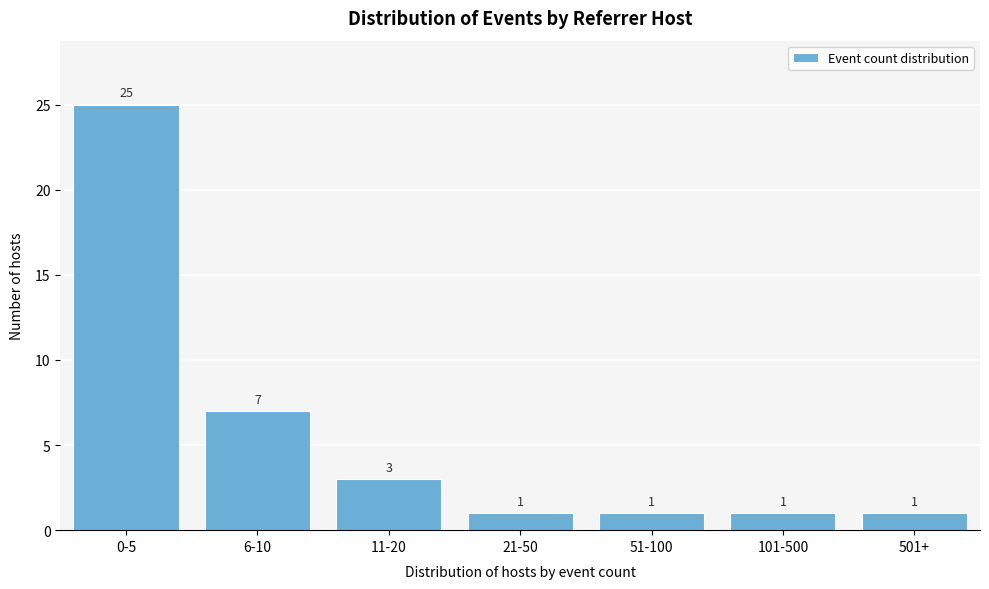

Reading left to right, what are all the values shown in this chart?

25	7	3	1	1	1	1